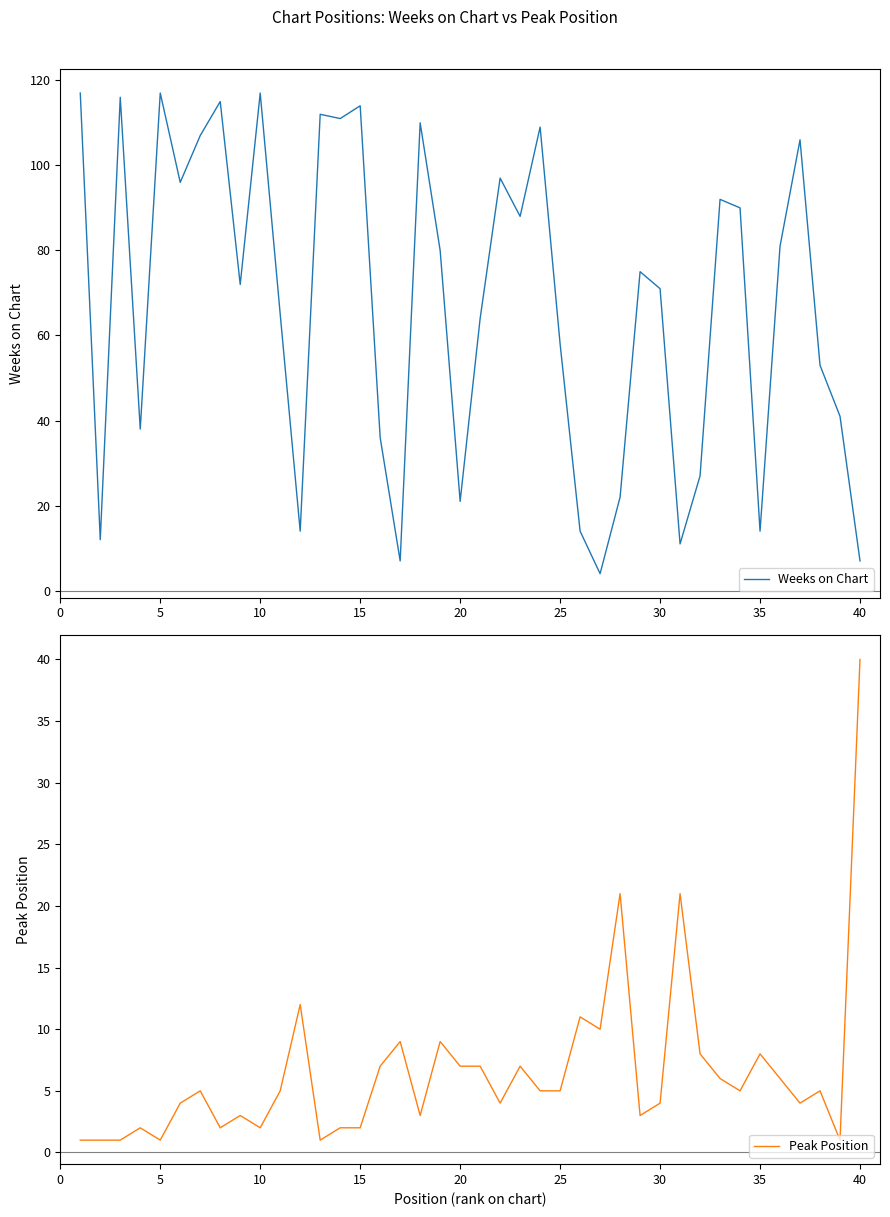

Between which two adjacent categories do Weeks on Chart and Peak Position first intersect?

15 and 16